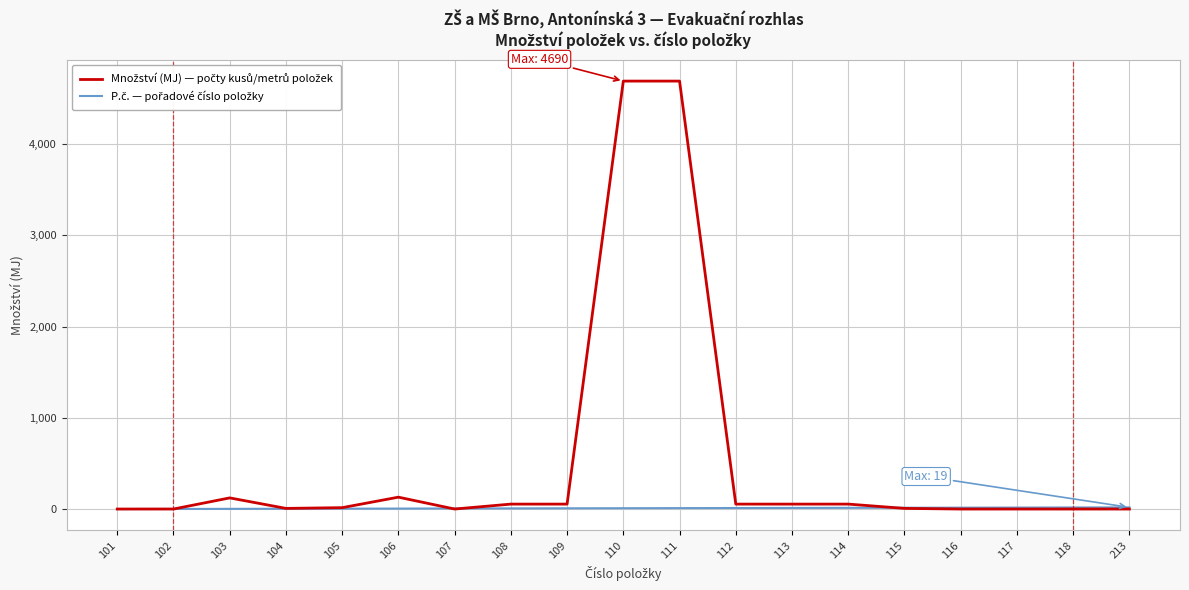

What is the sum of the Množství (MJ) — počty kusů/metrů položek values at 115 and 111?

4698